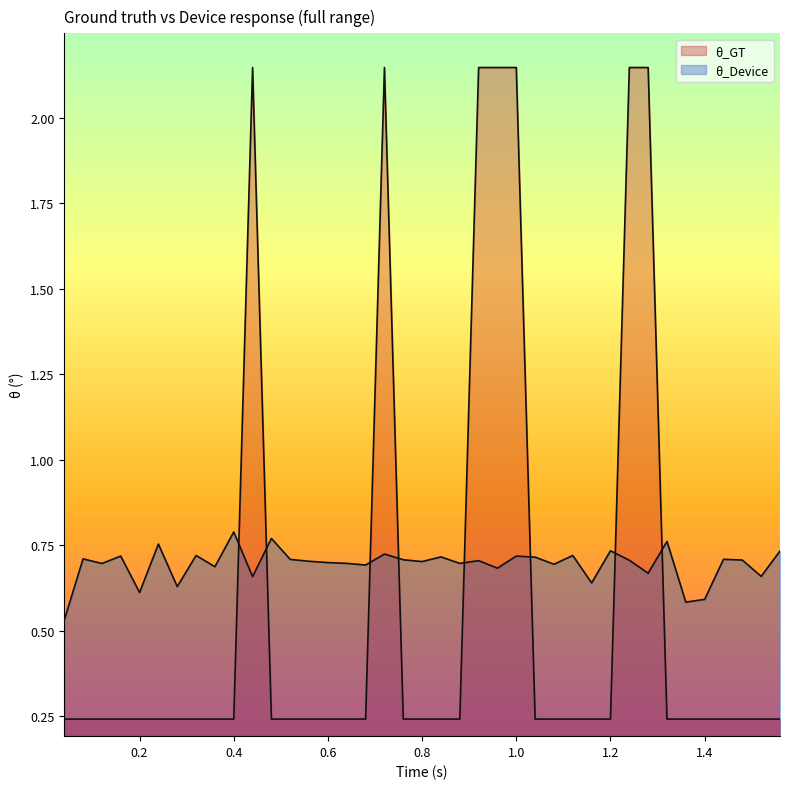

Does the chart display data point markers on the line(s)?

No